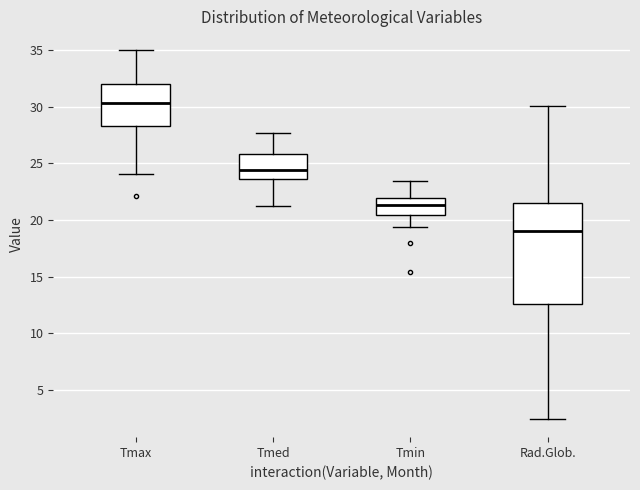

Which box is the tallest, from its lower edge to its upper edge?

Rad.Glob.